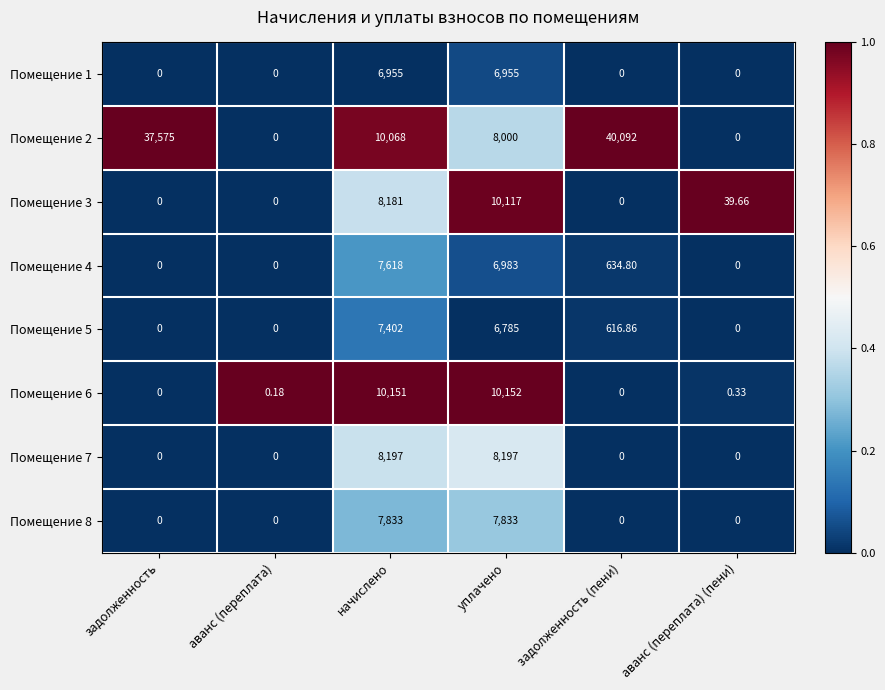

At which category is the sum across all series the highest?

начислено